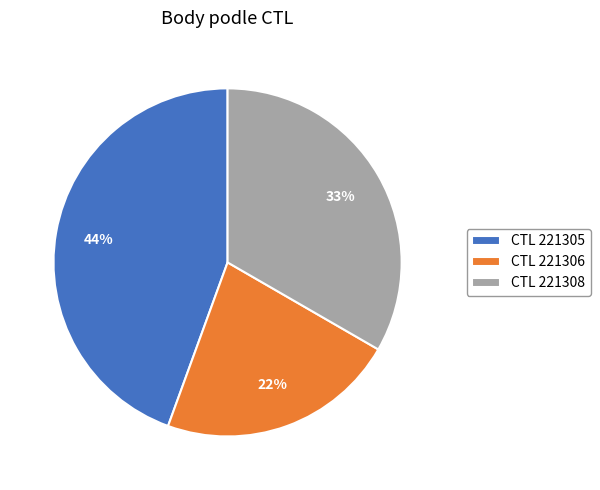

To the nearest percent, what is the difference between the largest and smallest slice percentages?

22%